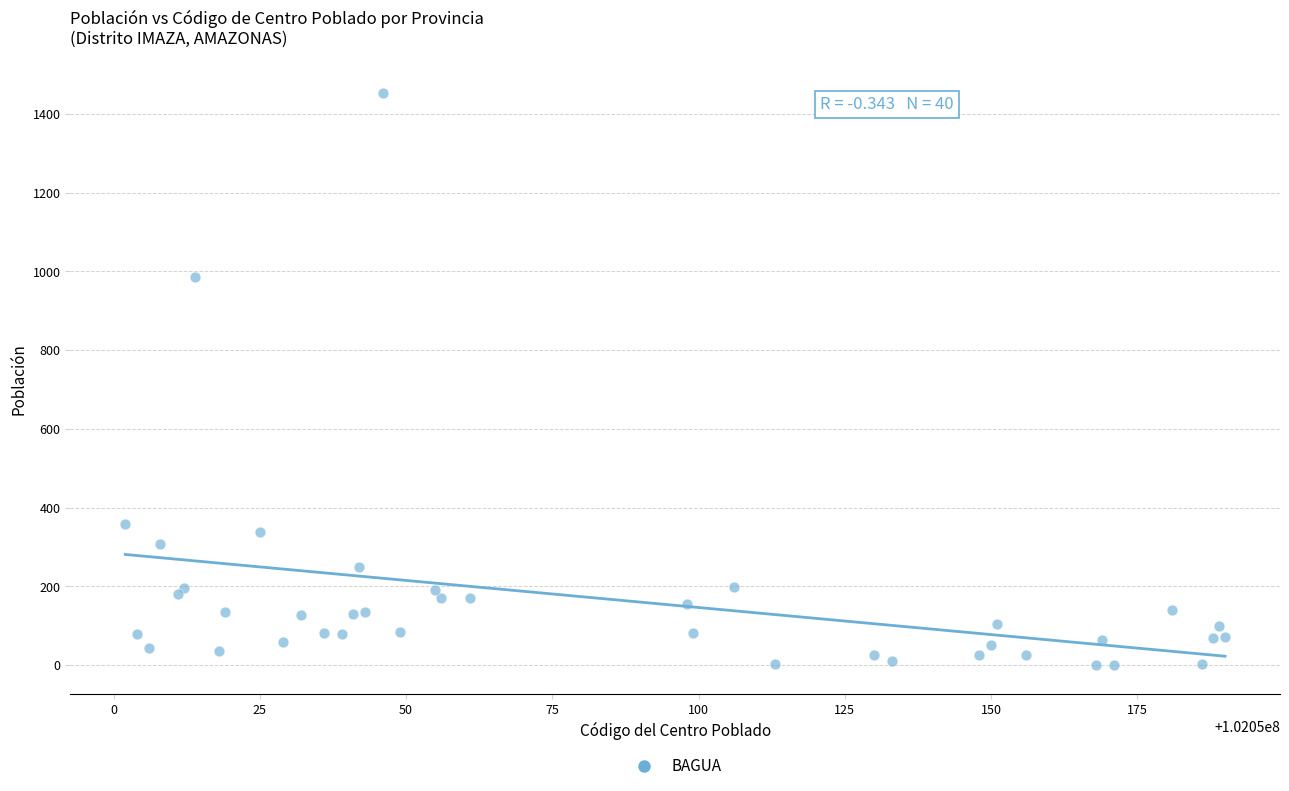

What Y value in the scatter plot is closest to 726?

986